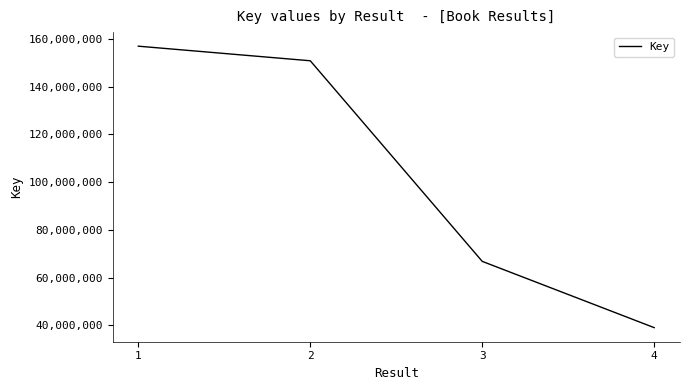

List the labels in order of value, smallest first.

4, 3, 2, 1